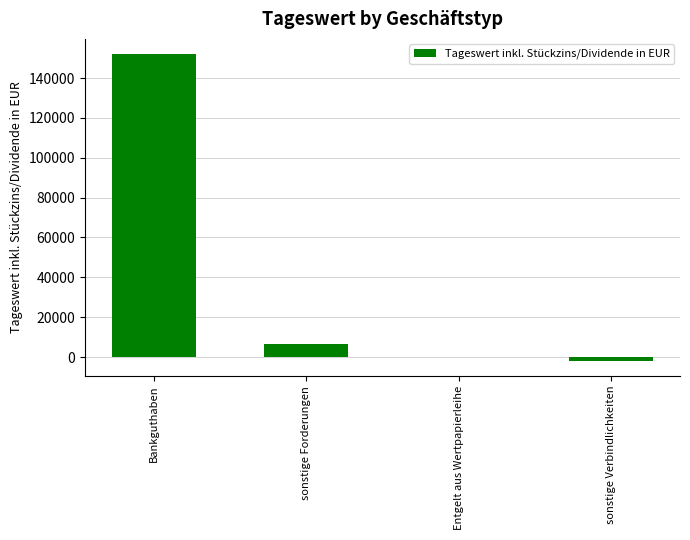

What is the sum of all values?

156636.5